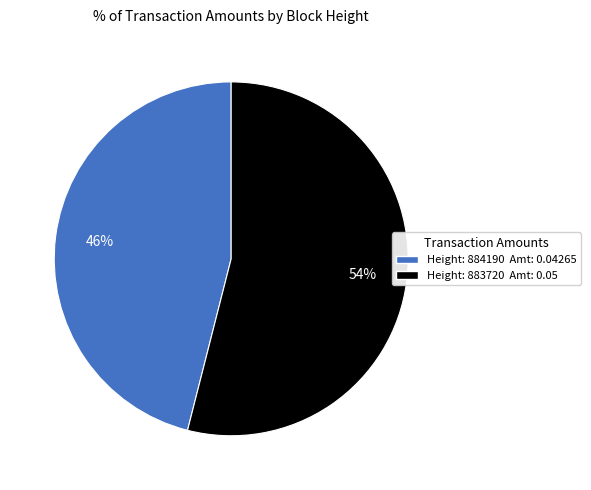

Count the number of slices in the pie.

2